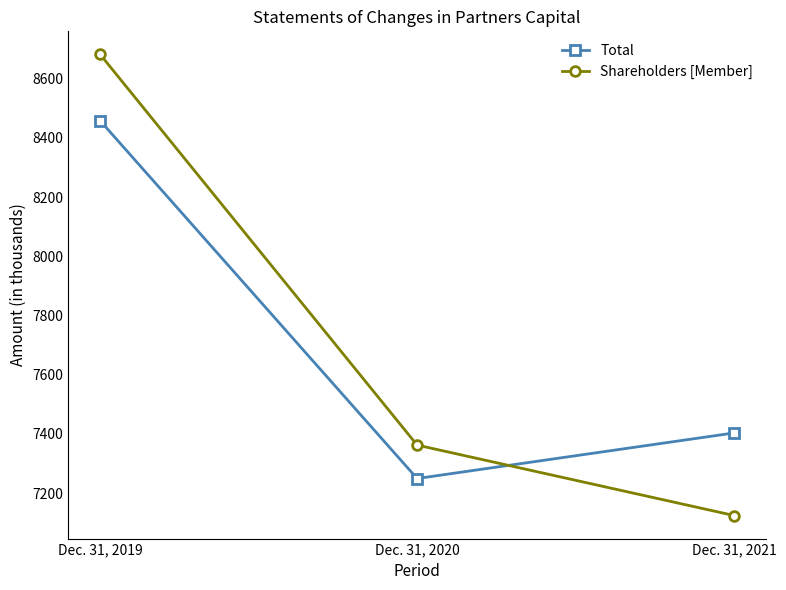

What is the value of the Total point at the 2nd from the left?

7249